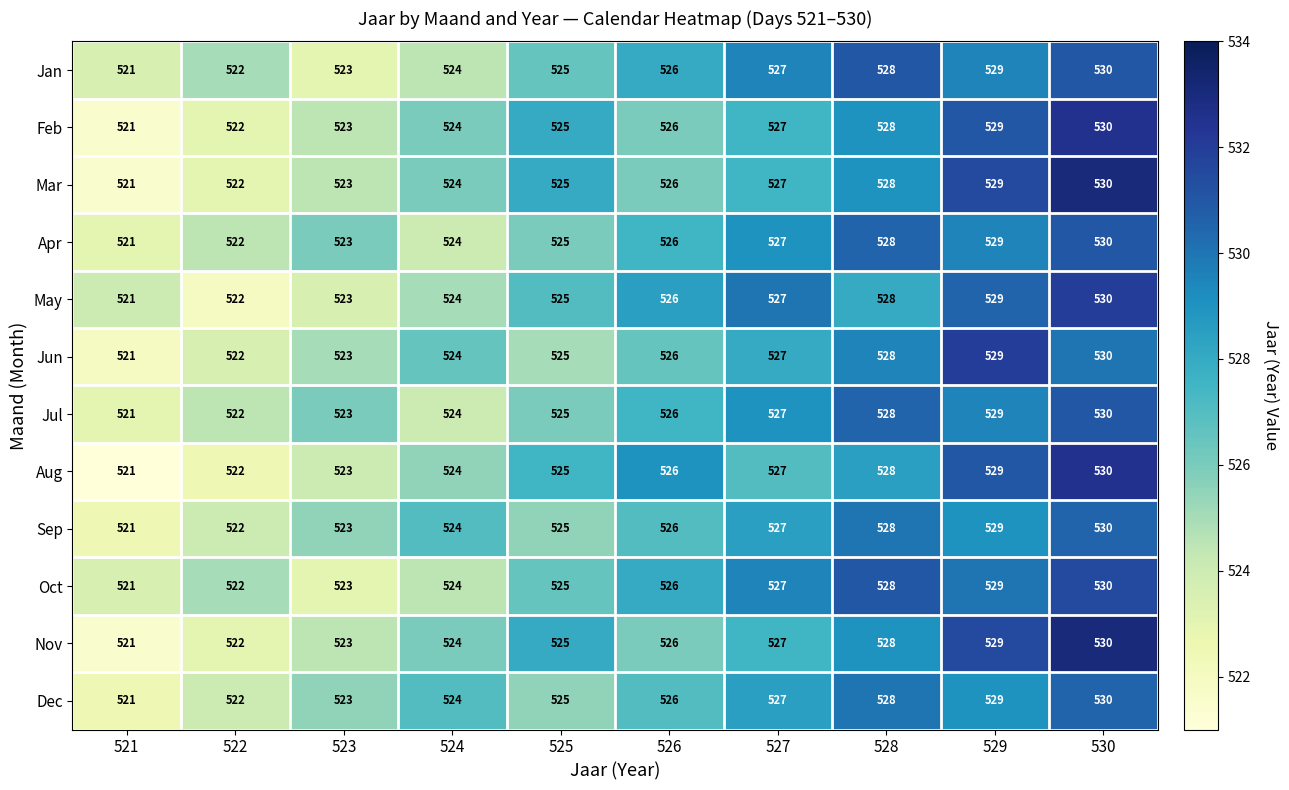

What is the total value across all series at 530?

6360